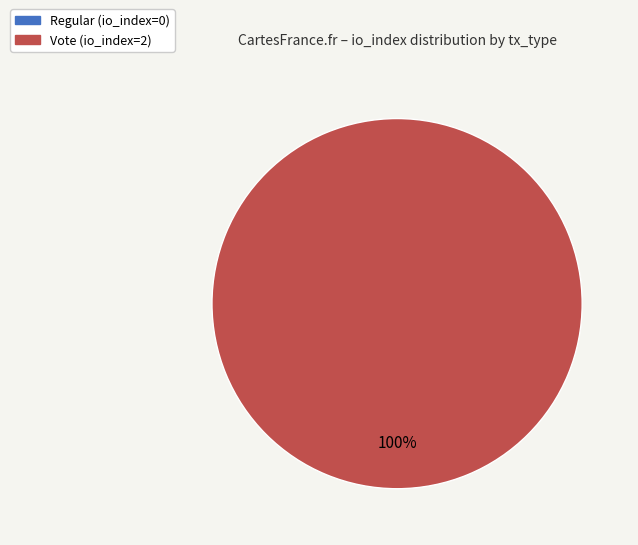

To the nearest percent, what portion does Vote represent?

100%